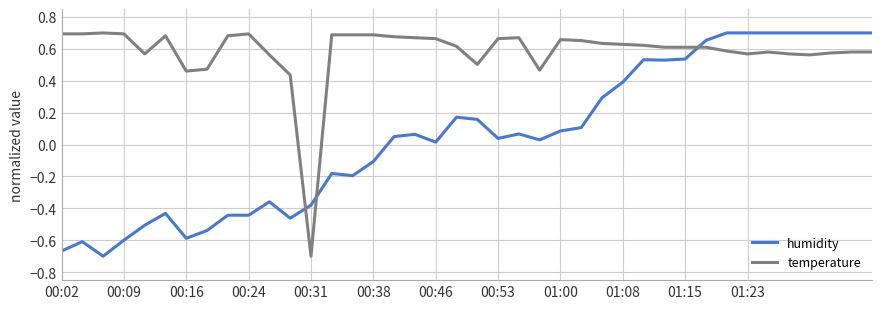

Rank the series by their average value, from lowest to highest.

humidity, temperature